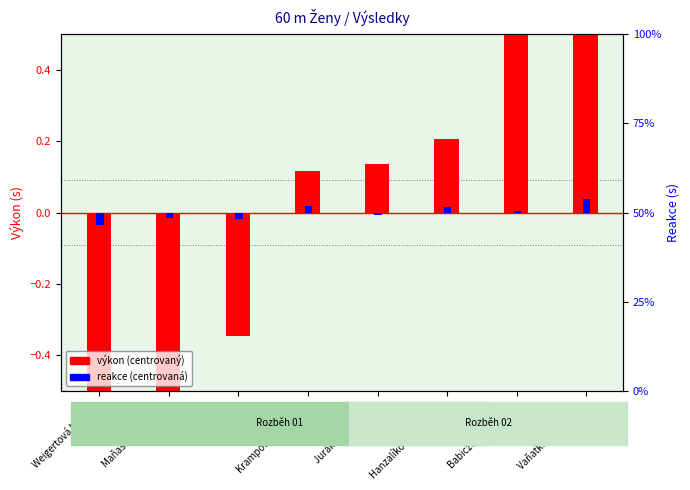

What is the total value across all series at Babiczová Veronika?

0.6